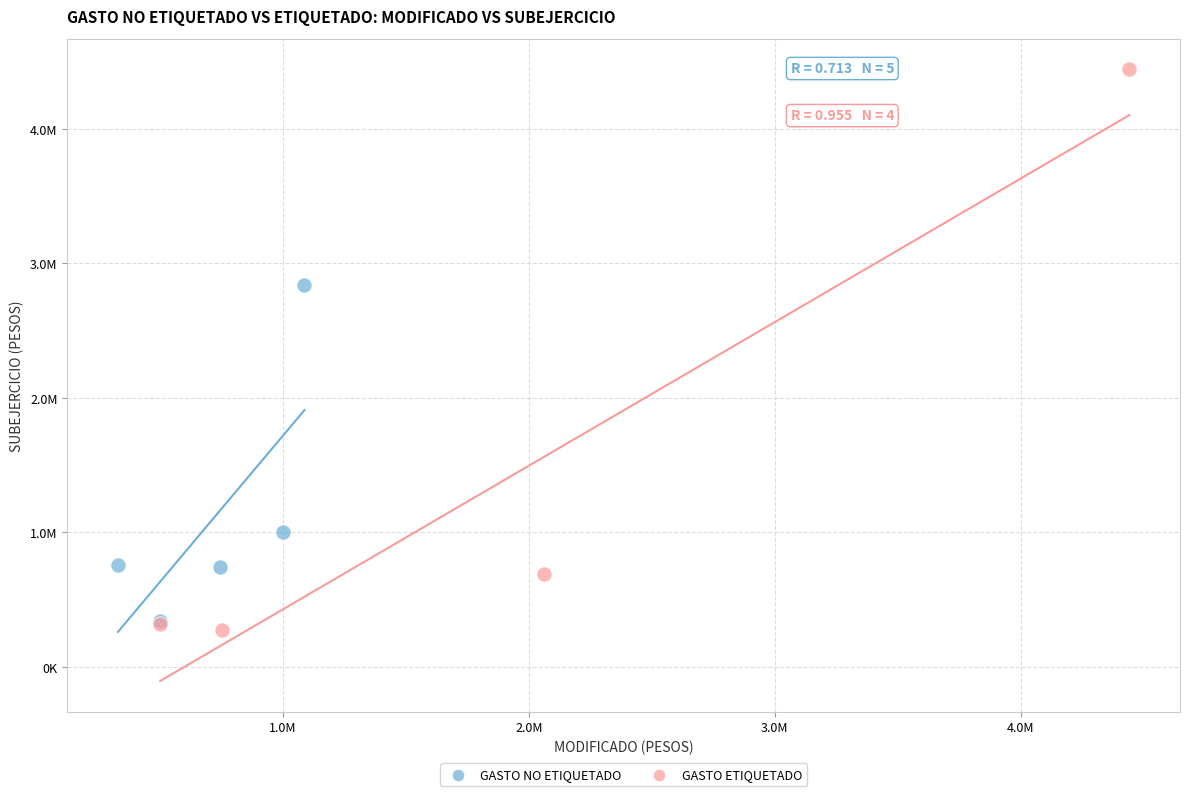

Which series contains the highest Y value?

GASTO ETIQUETADO